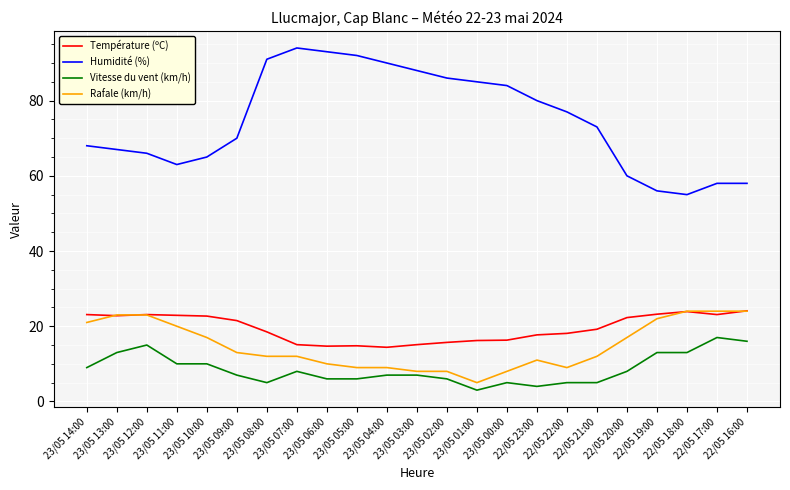

What is the difference between the second highest and second lowest values in the Vitesse du vent (km/h) series?

12.0